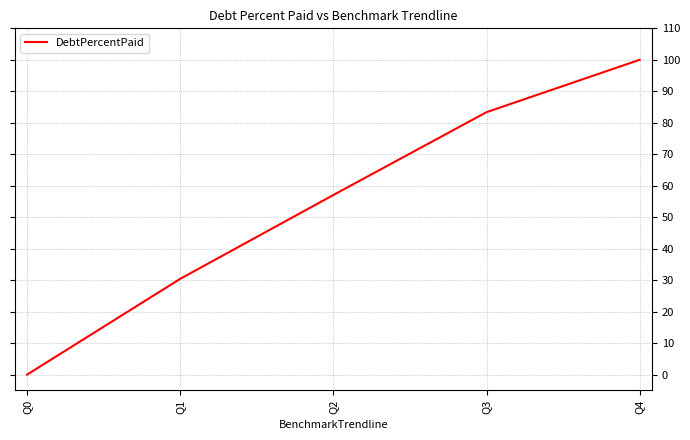

Reading right to left, list all the values displayed in this chart.

Q4=100.0	Q3=83.4	Q2=57.1	Q1=30.4	Q0=0.0